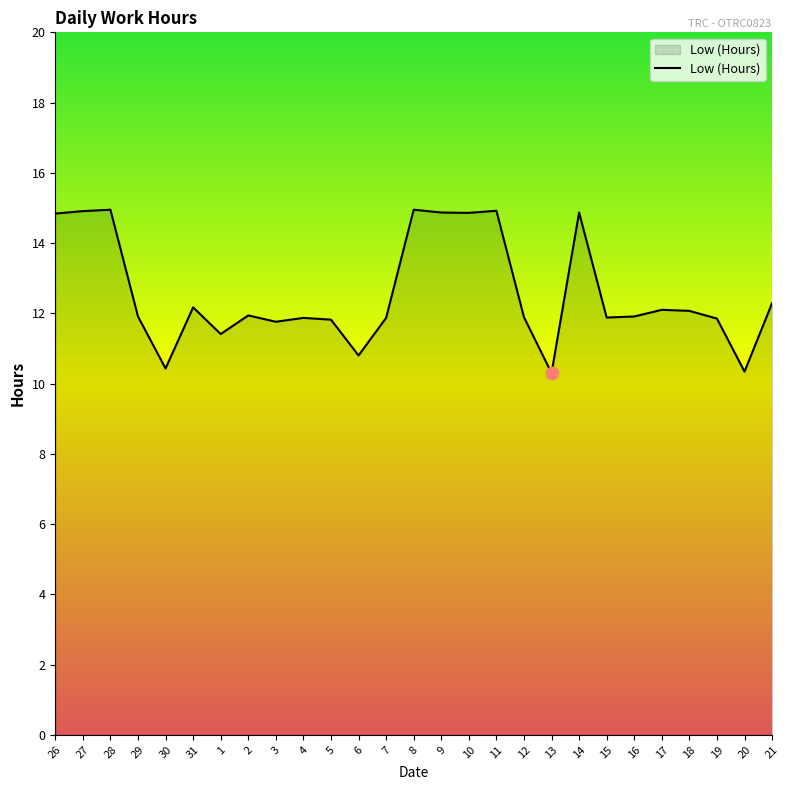

Between 3 and 9, which is larger?

9